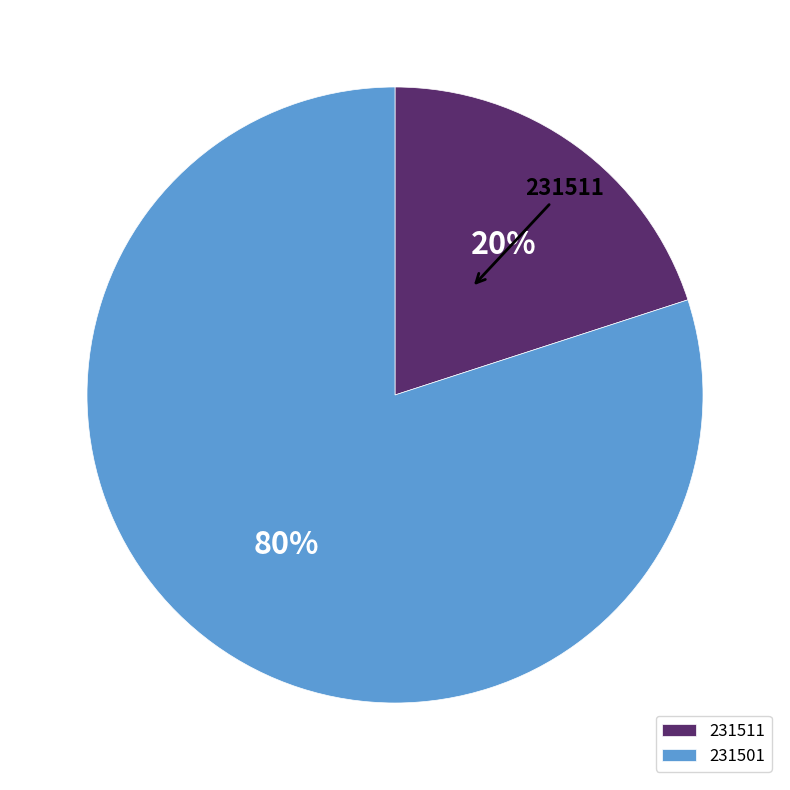

Which slice is the largest?

231501